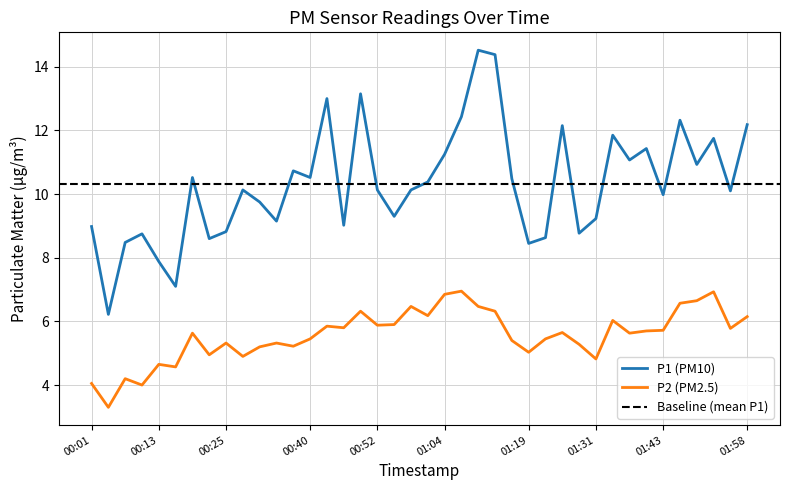

Where is the first local minimum for P1?

00:04